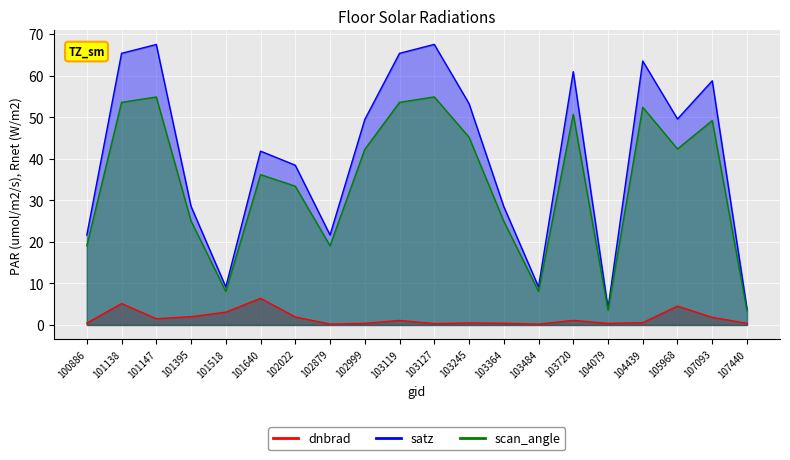

Which series changed the most between 101138 and 104439?

dnbrad